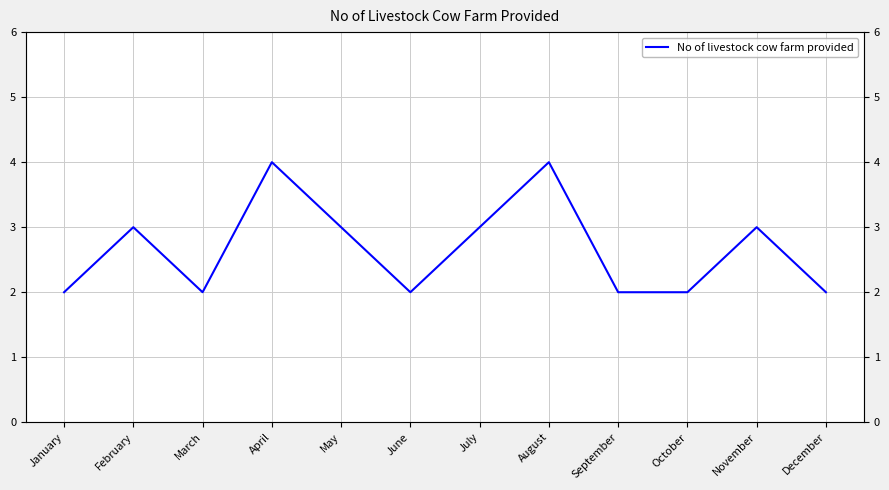

At which label does the data first exceed 3?

April